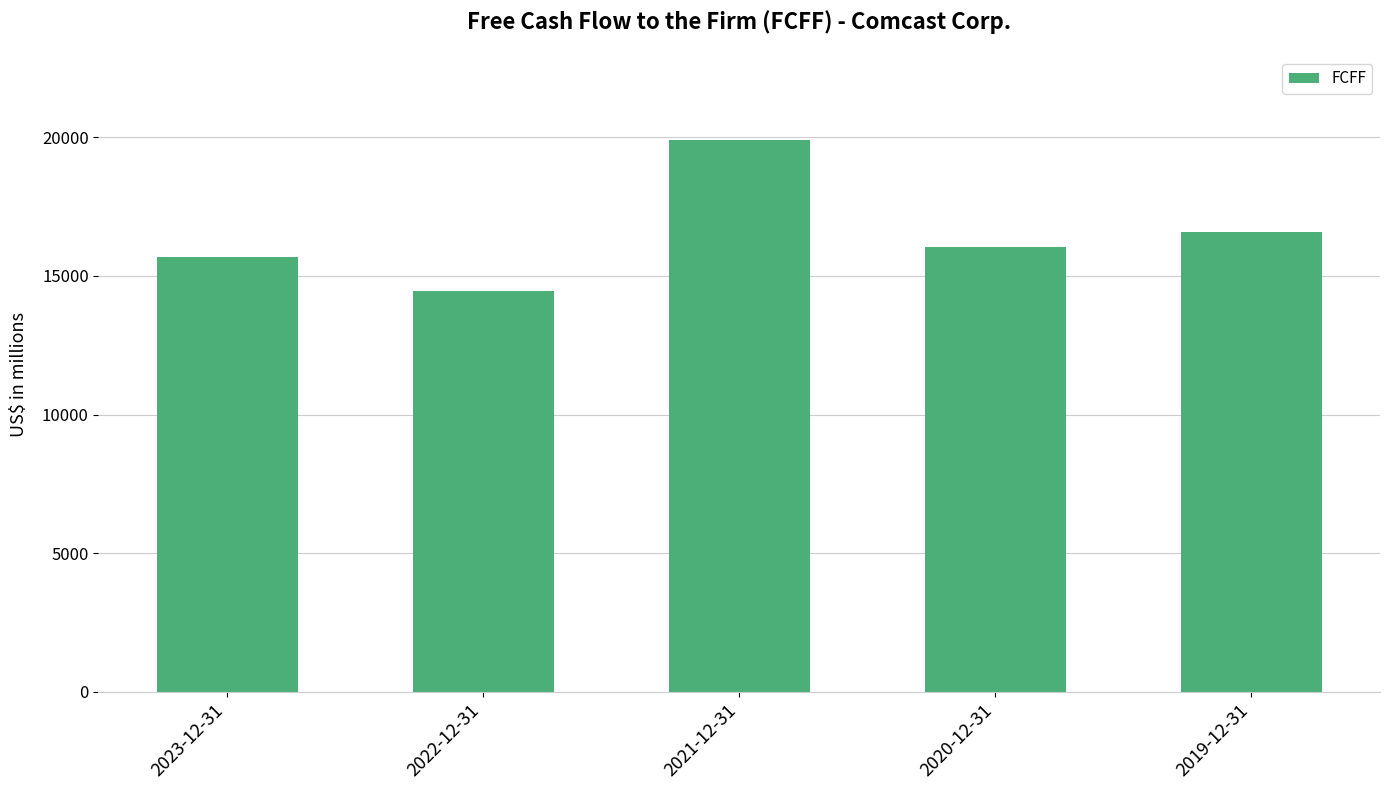

What is the average value?

16547